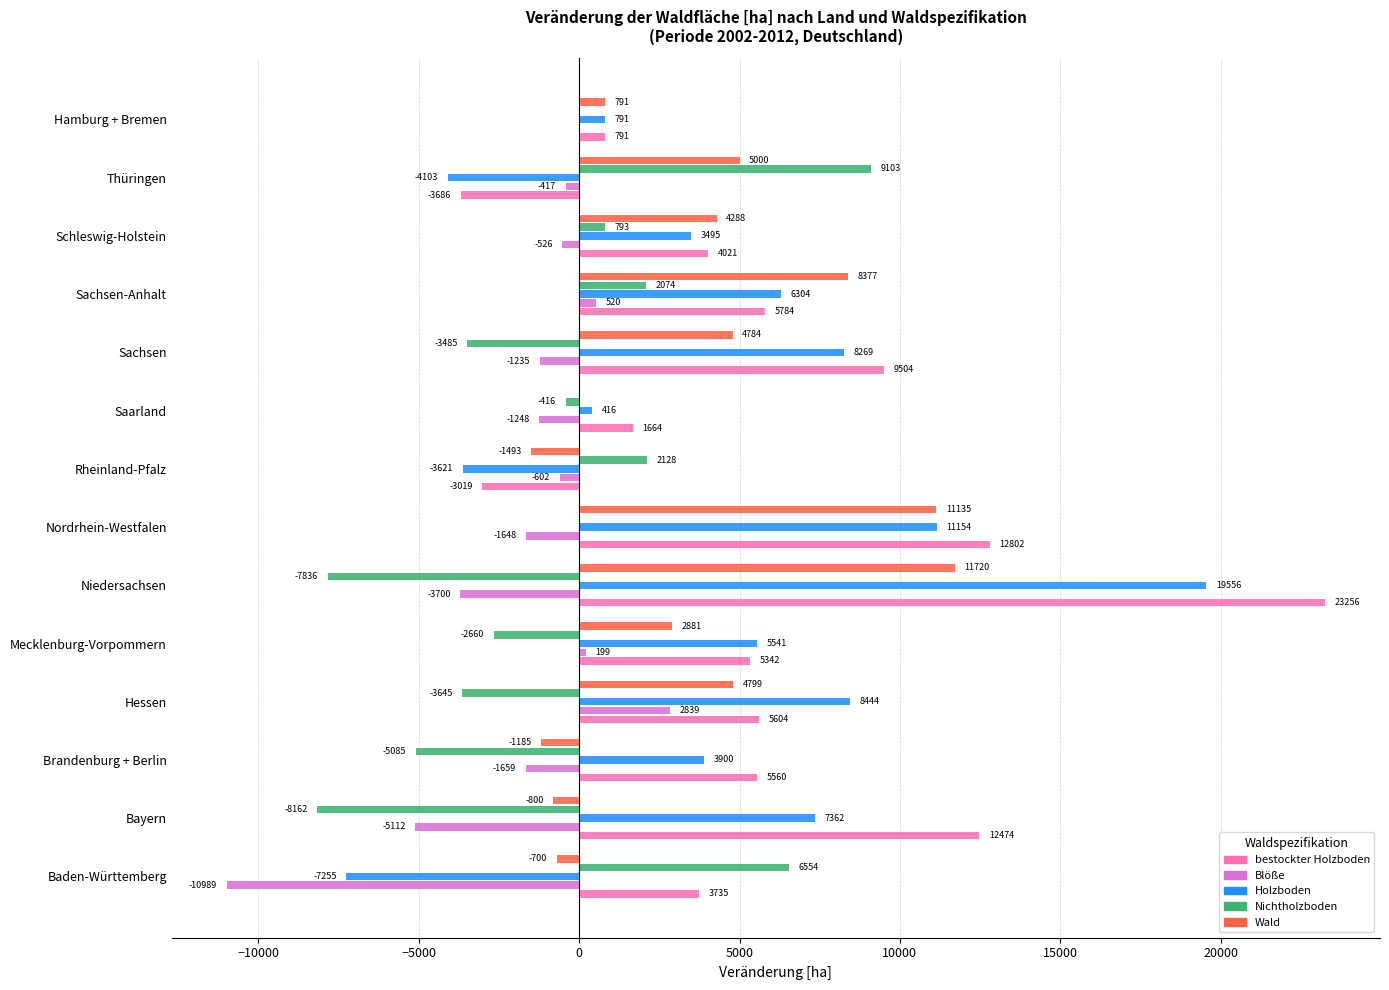

At which label does Nichtholzboden reach its peak?

Thüringen